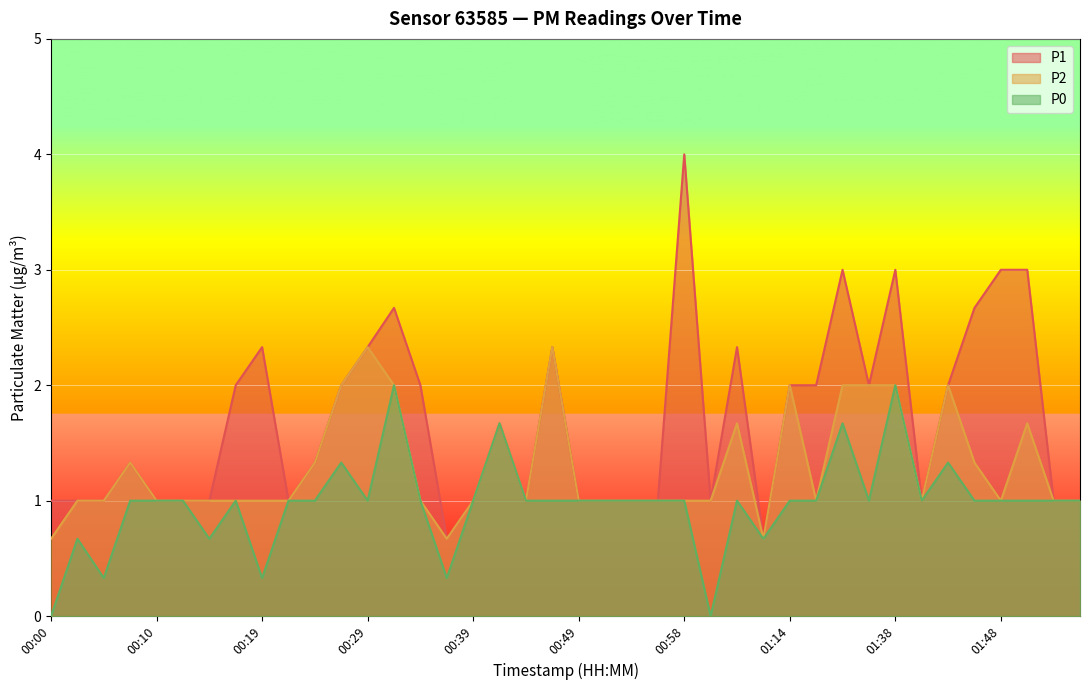

Count the P0 values in the range 1 to 2.

32